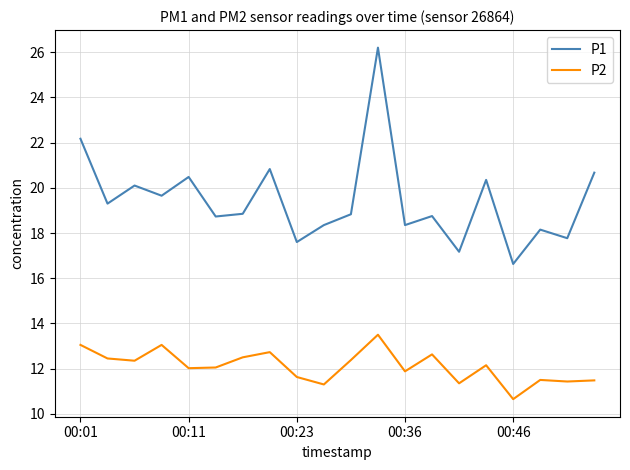

What is the minimum value for P1?

16.6